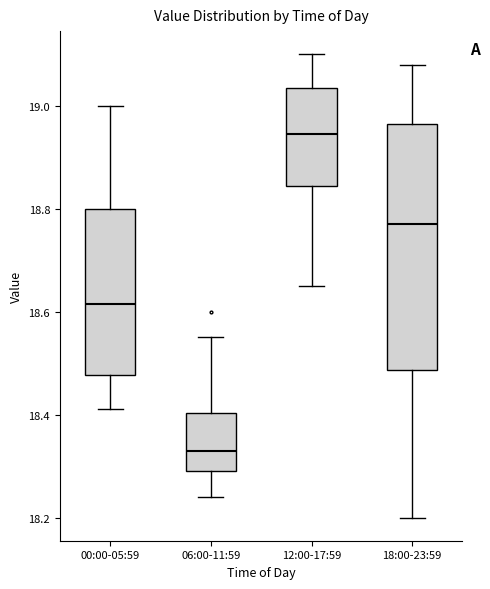

Which box's median line is the lowest?

06:00-11:59